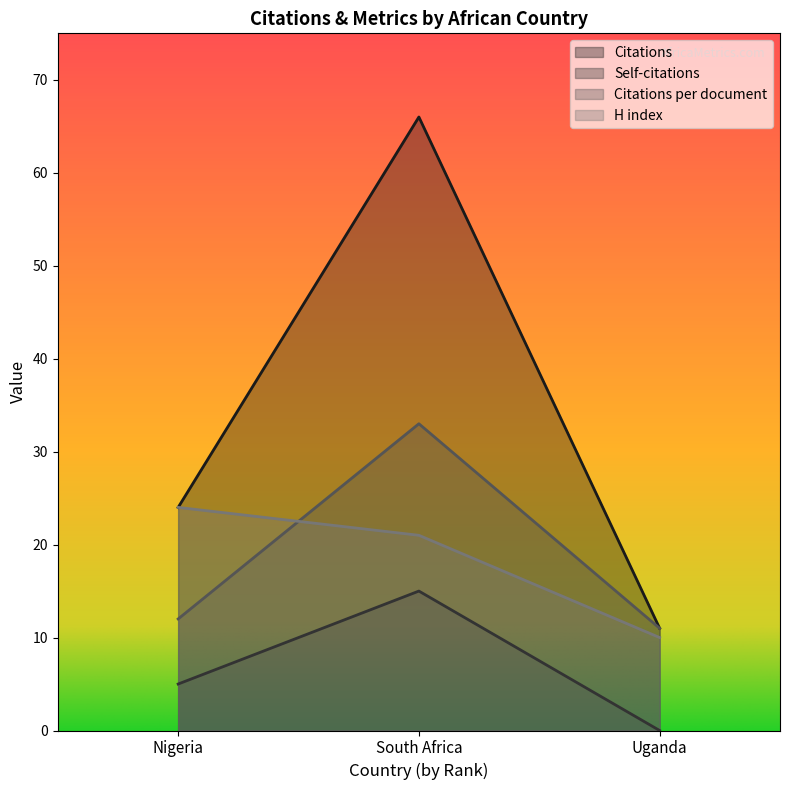

What is the difference between the Citations values at Nigeria and Uganda?

13